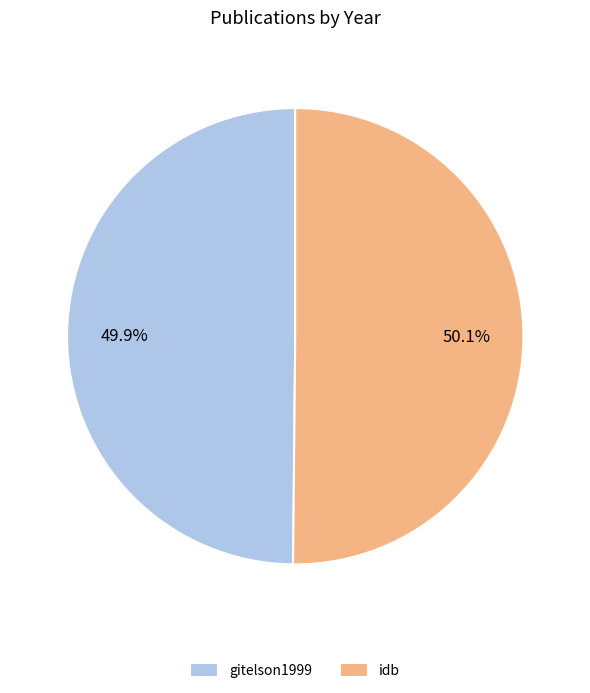

To the nearest percent, what percentage of the pie is idb?

50%